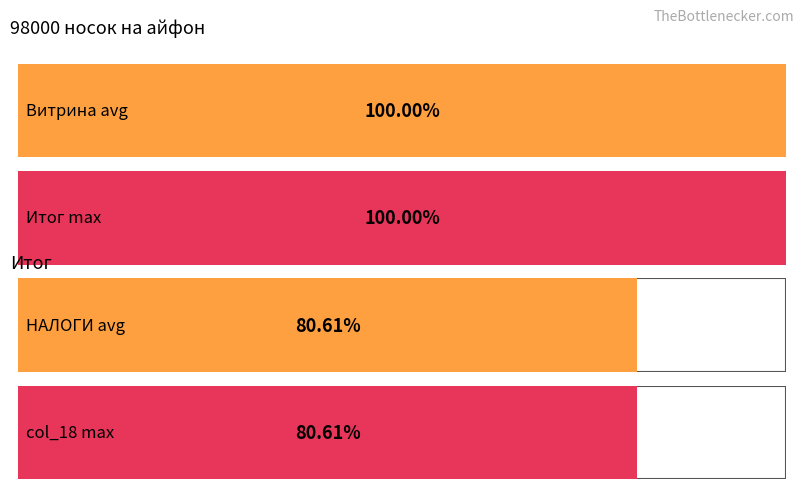

The Маржа series shows 251 at 2023-11-23. True or false?

False